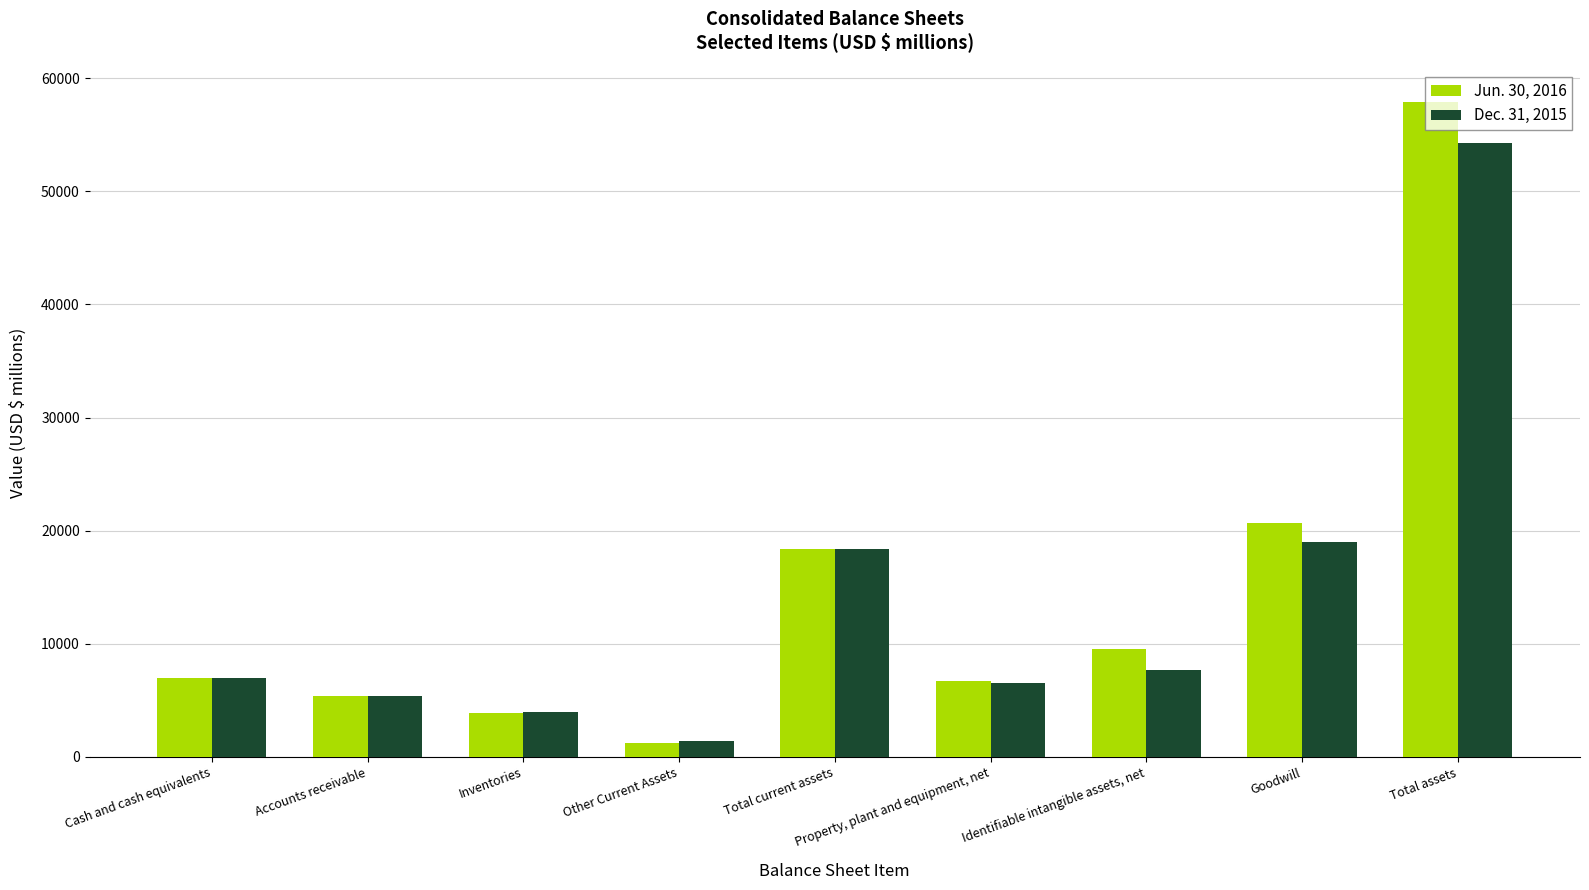

True or false: Dec. 31, 2015 has a value of 6946 at Cash and cash equivalents.

True